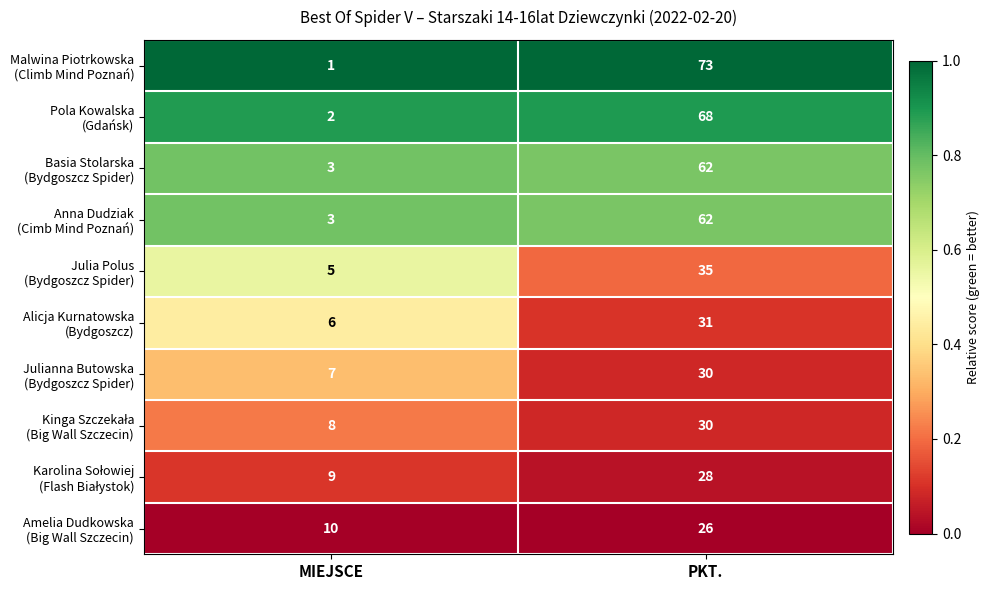

At which category is the sum across all series the highest?

PKT.